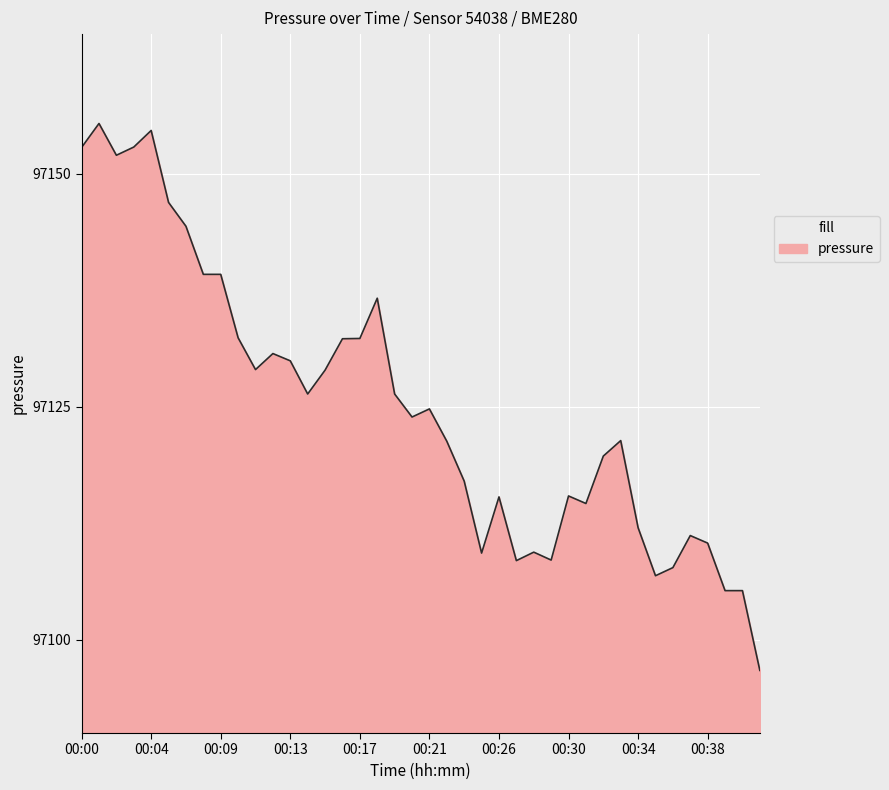

What is the smallest value displayed?

97096.7